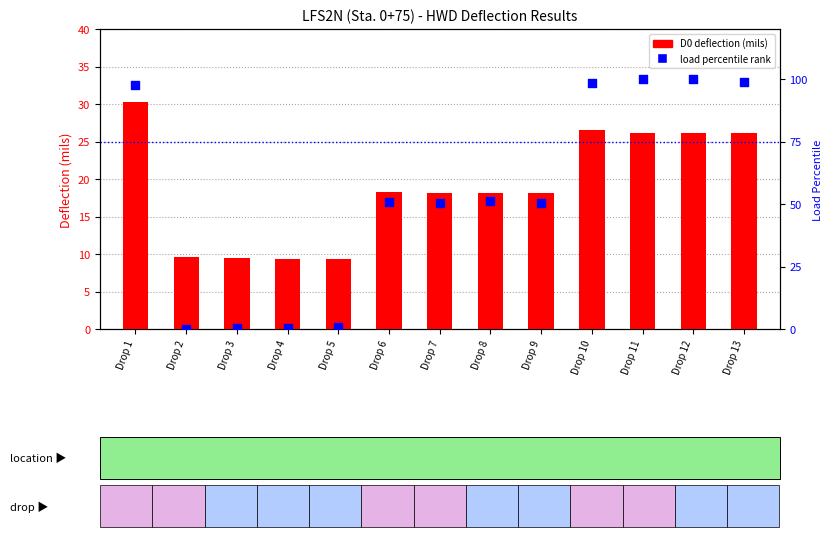

Is the value of load percentile rank at Drop 3 greater than the value of D0 (mils) at Drop 6?

No